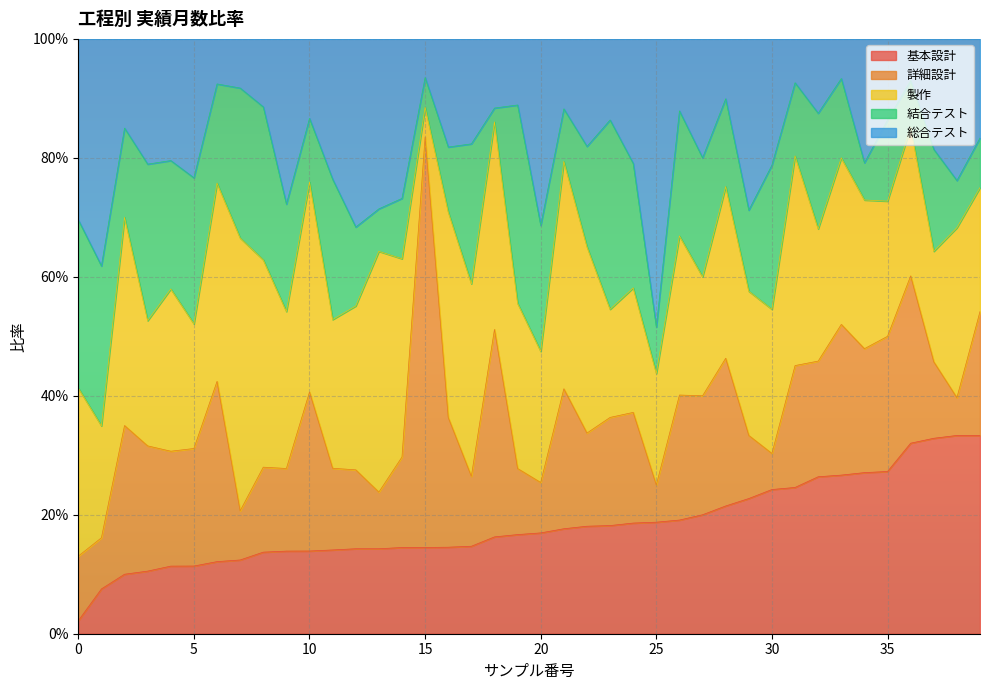

What is the value of the 詳細設計 point at the 39th from the left?

0.1